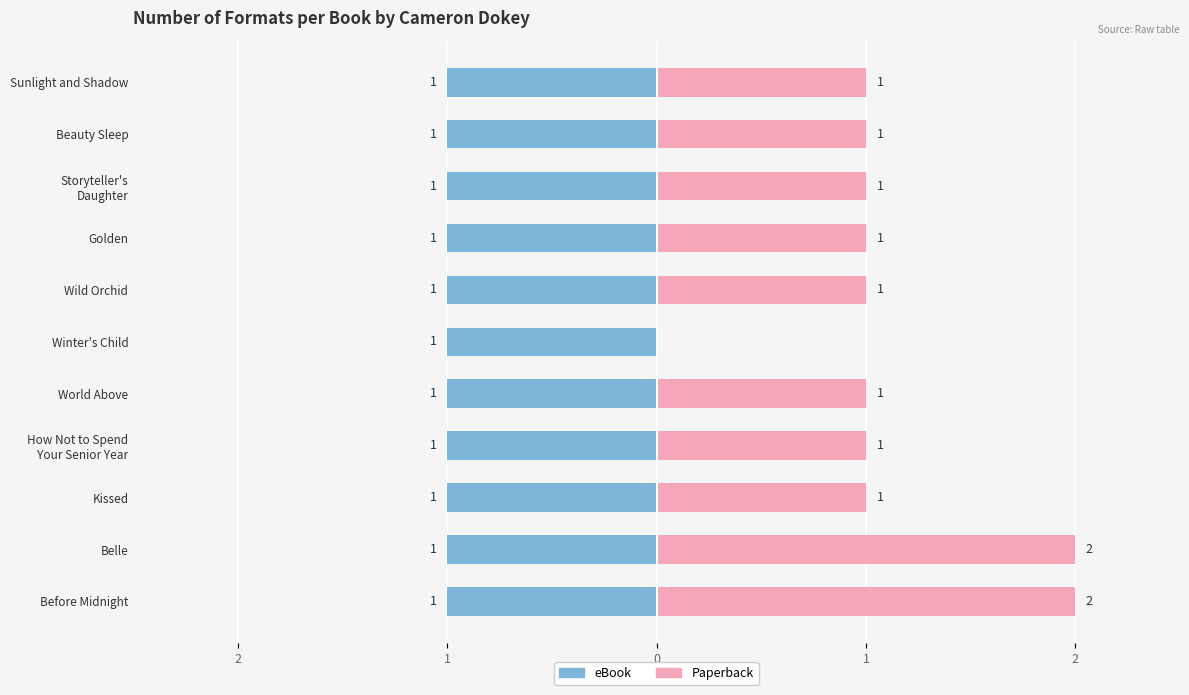

Does the chart contain stacked bars?

No